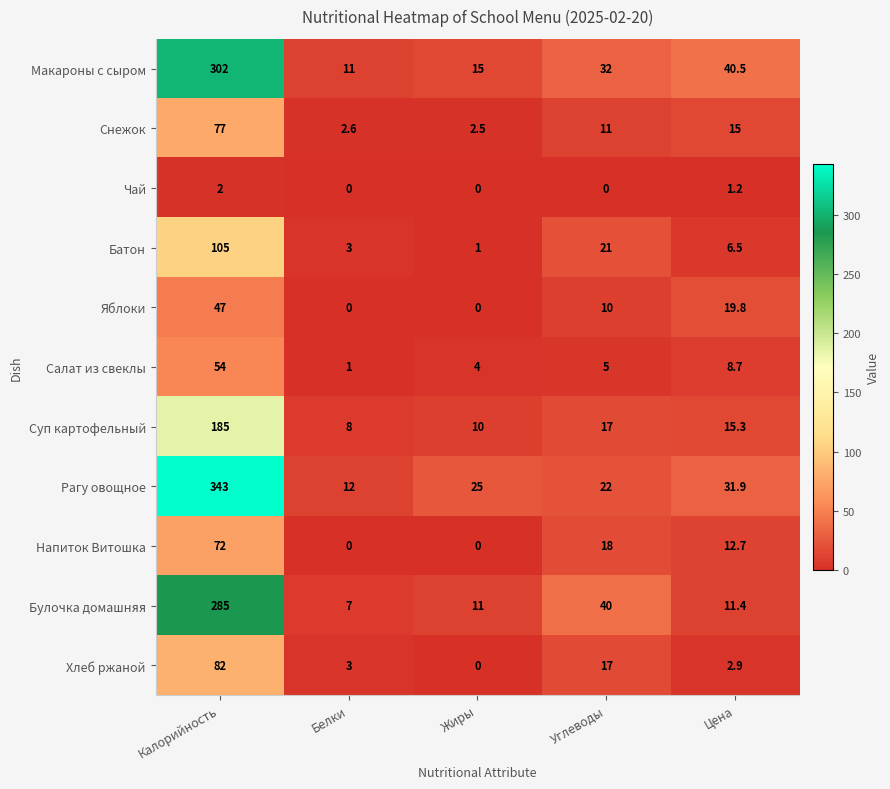

What is the difference between the highest and lowest values at Цена?

39.3